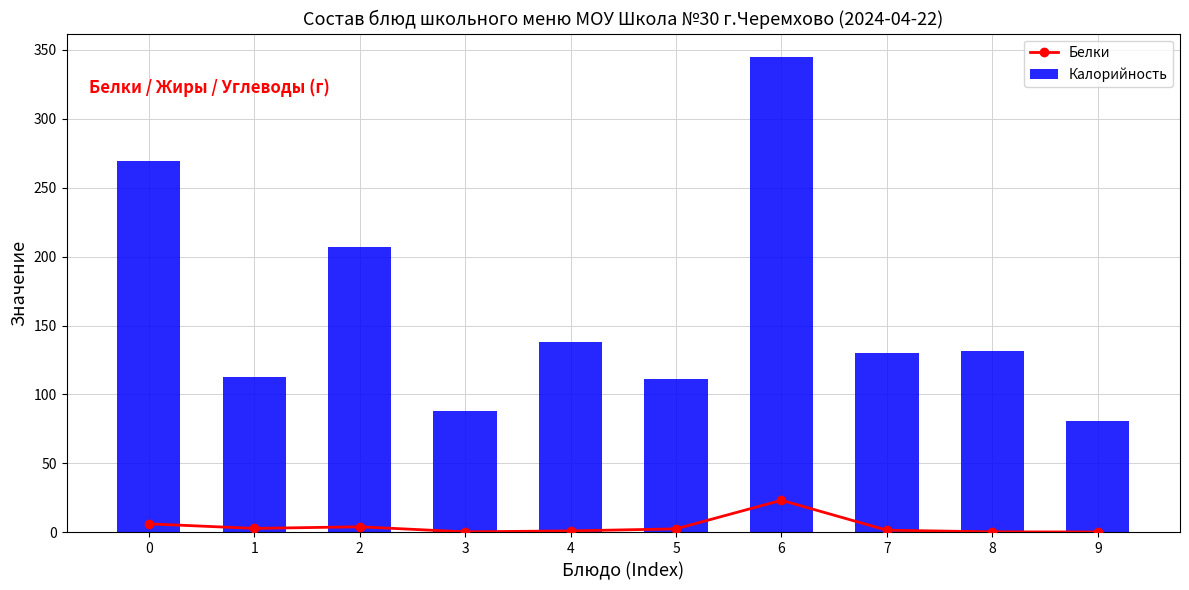

The Белки series shows 0.3 at 9. True or false?

True